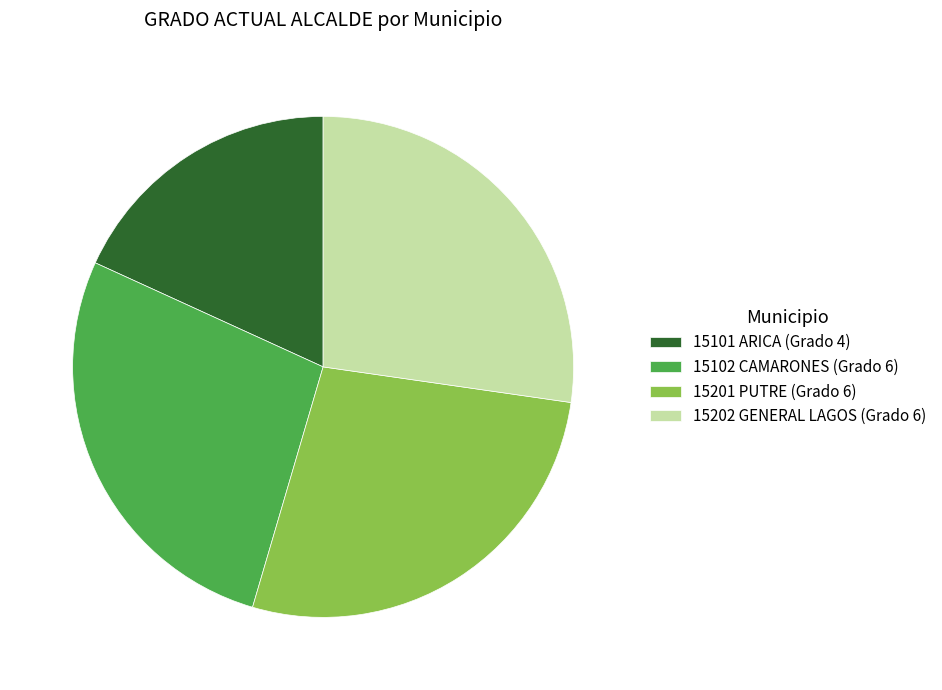

Does any single category account for the majority?

No